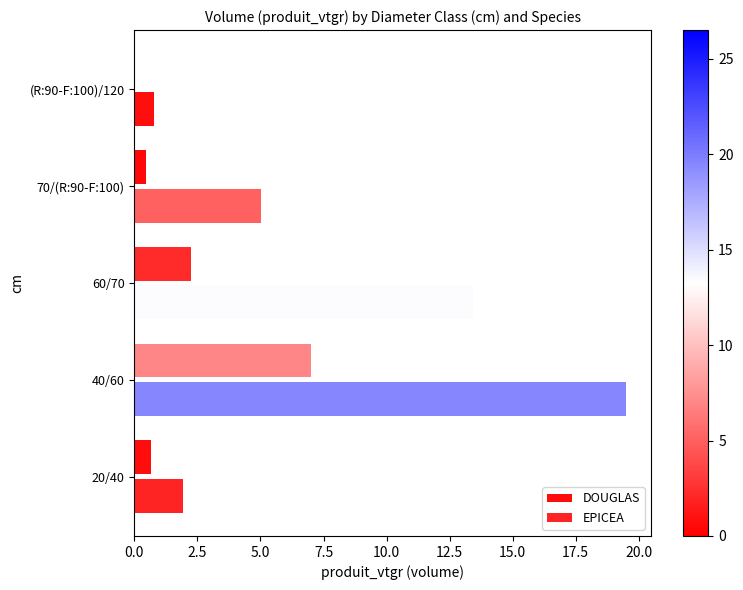

At which label is DOUGLAS closest to 3?

60/70